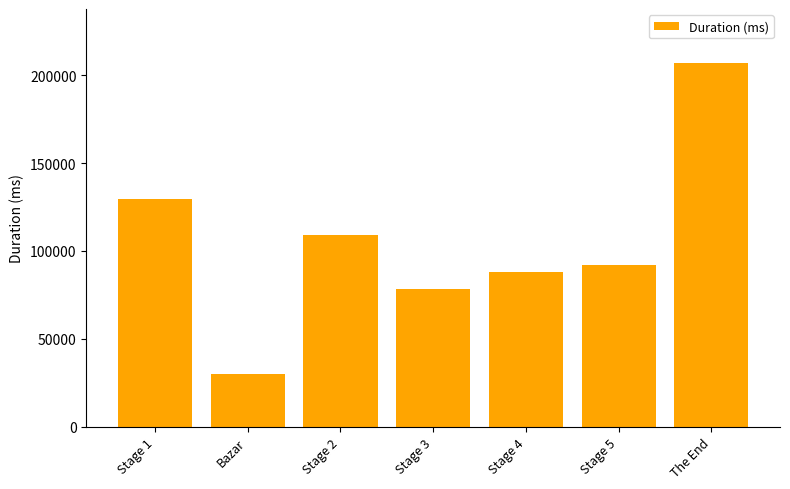

Rank the categories by value from lowest to highest.

Bazar, Stage 3, Stage 4, Stage 5, Stage 2, Stage 1, The End